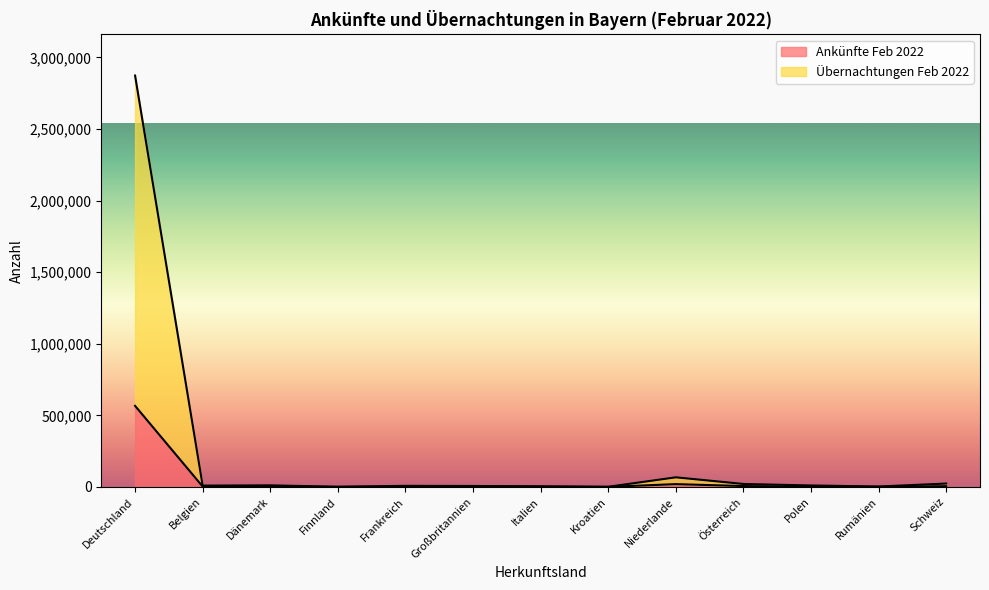

Rank the series at Niederlande from highest to lowest value.

Übernachtungen Feb 2022, Ankünfte Feb 2022